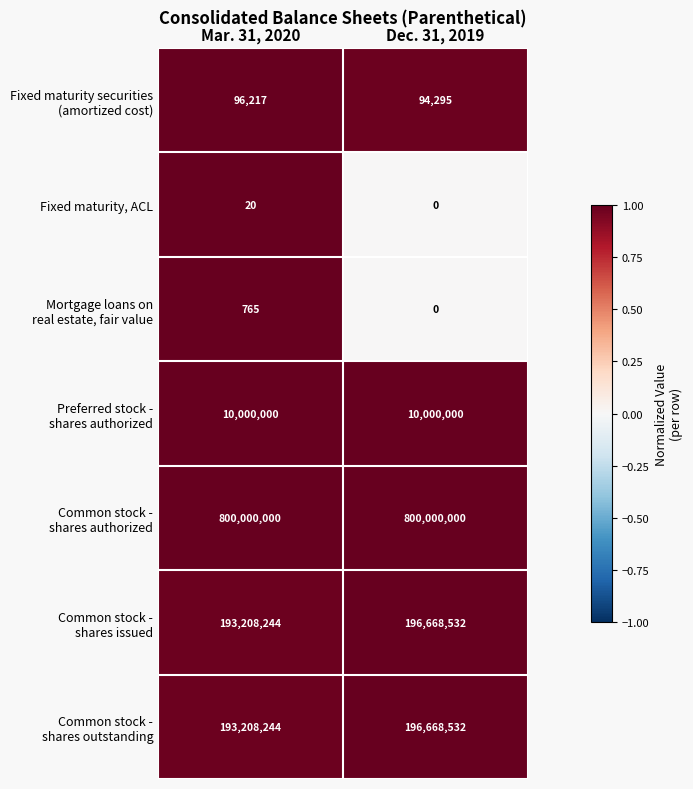

At which category is the sum across all series the highest?

Dec. 31, 2019